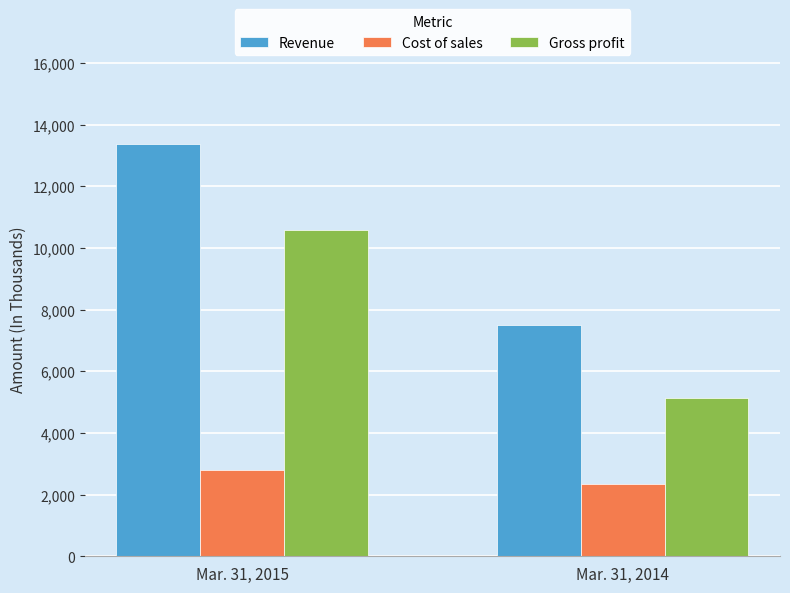

How many Revenue values are between 7497 and 13372?

2